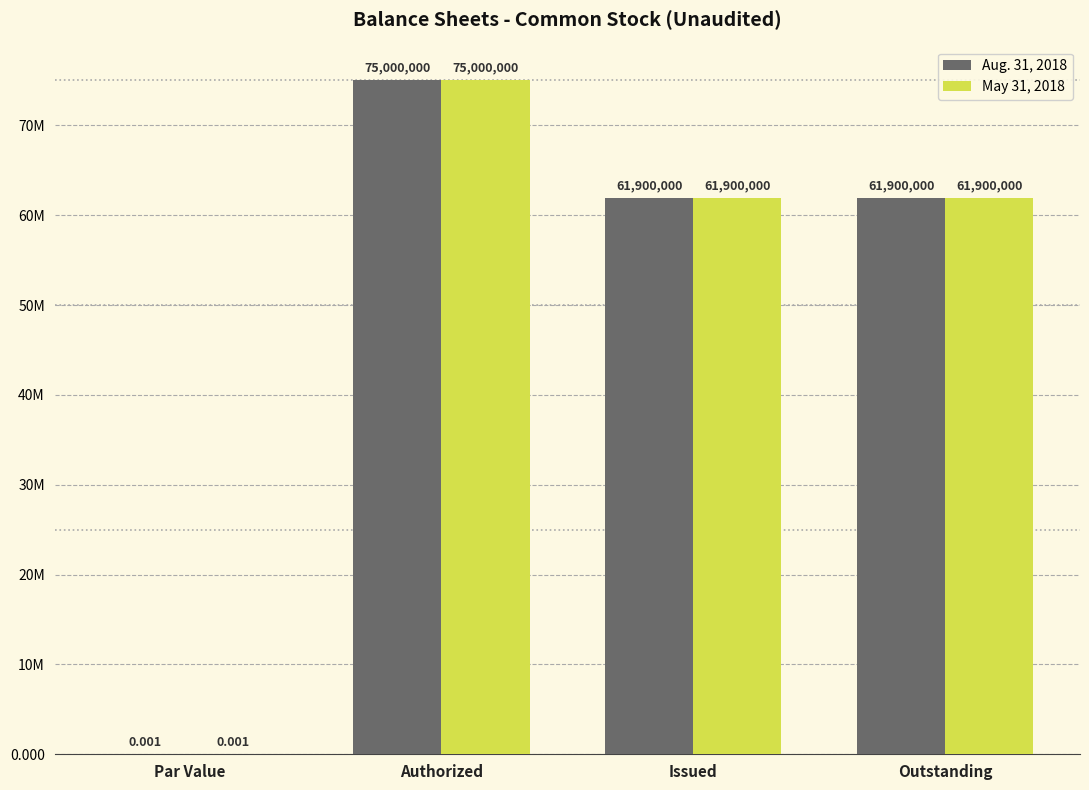

Are the bars horizontal?

No